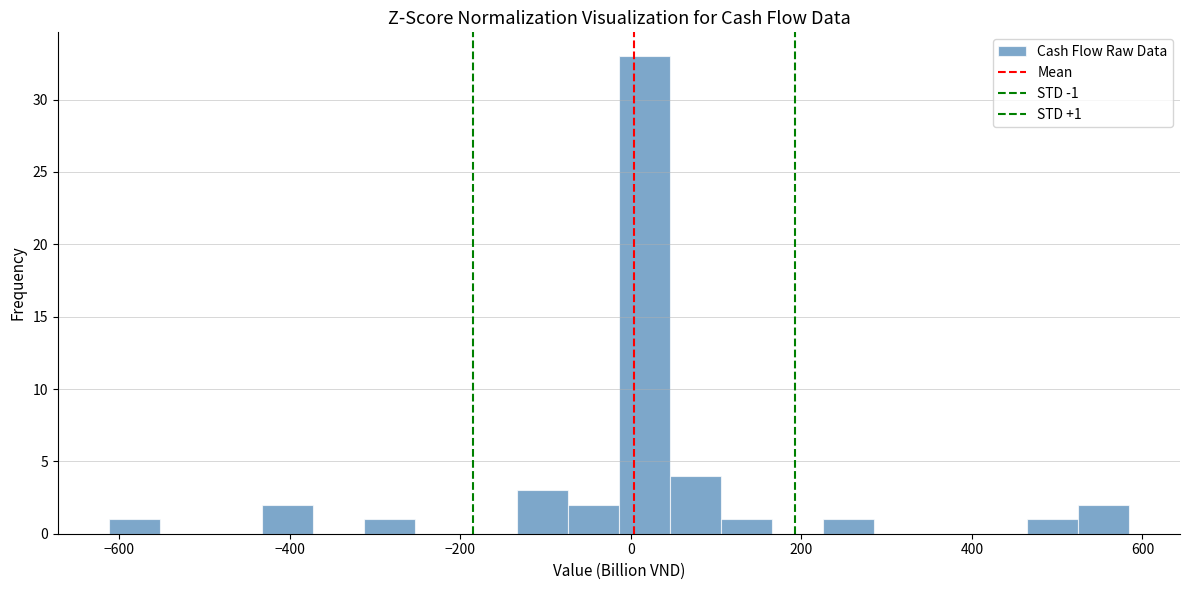

Around what value on the x-axis is the tallest bar? Give the approximate position of its centre, as read against the axis.

20